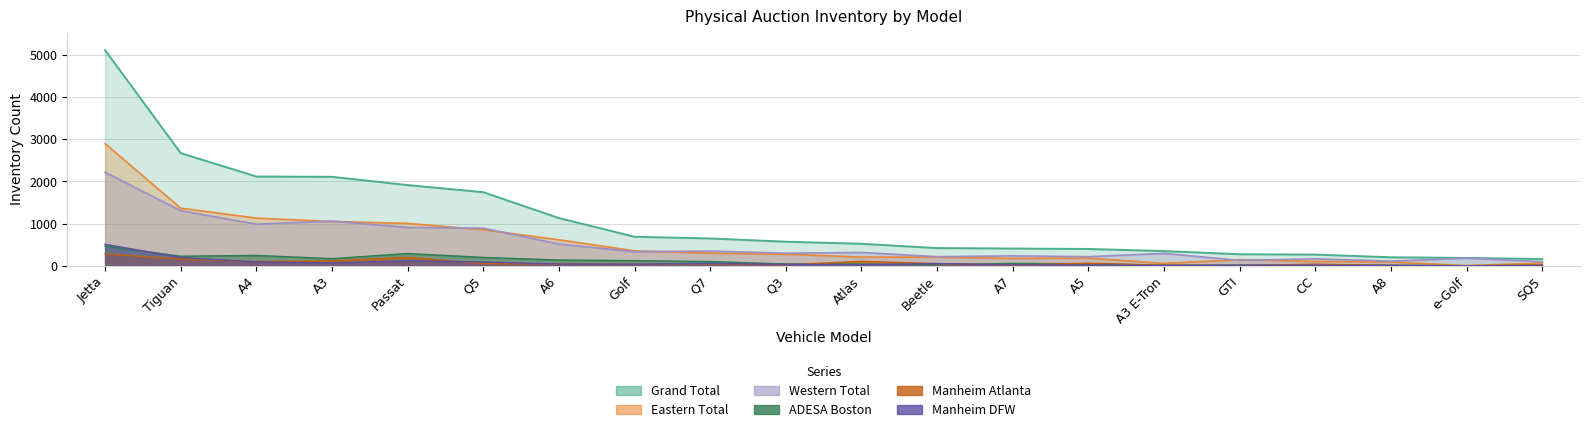

Reading left to right, extract all data points from this chart.

Grand Total: 5106	2668	2114	2107	1911	1743	1130	687	647	570	521	419	408	398	348	273	265	201	185	161
Western Total: 2214	1304	985	1058	908	889	515	333	349	297	315	215	234	215	293	128	164	110	181	97
Eastern Total: 2892	1364	1129	1049	1003	854	615	354	298	273	206	204	174	183	55	145	101	91	4	64
ADESA Boston: 467	226	245	169	290	198	136	122	100	42	42	24	57	46	13	15	20	14	2	11
Manheim Atlanta: 280	161	100	116	201	51	44	38	47	21	106	50	13	62	12	6	38	7	0	22
Manheim DFW: 509	195	90	67	120	90	41	39	57	33	25	53	20	18	9	12	15	8	0	8